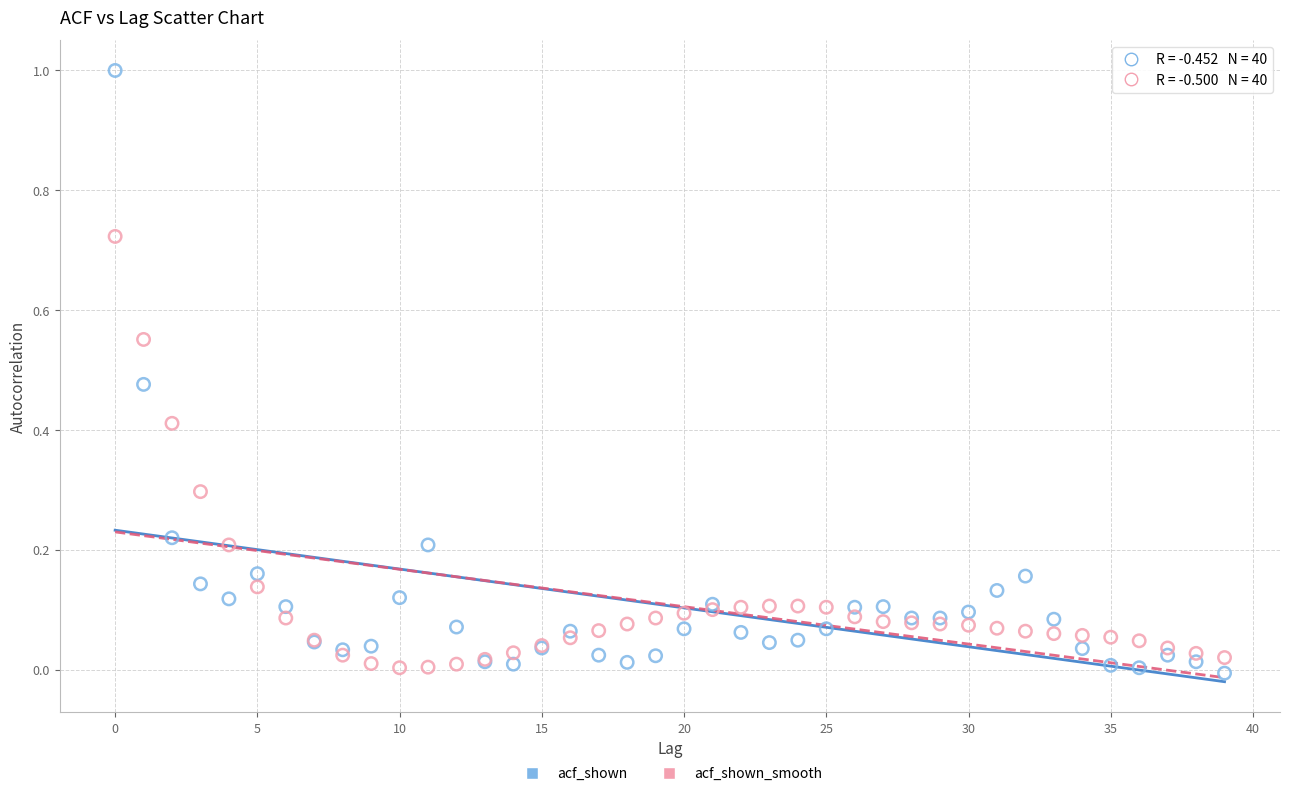

Which series has the widest spread of Y values?

acf_shown